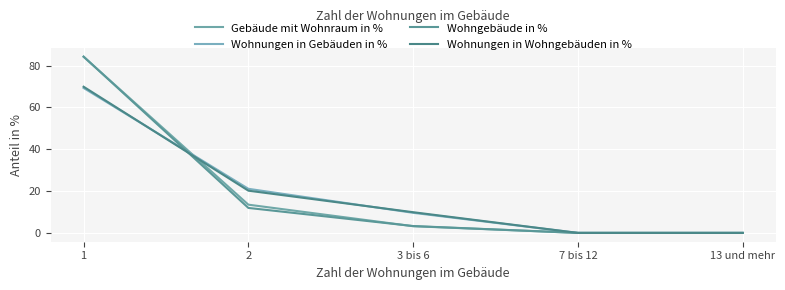

What is the sum of all Wohnungen in Wohngebäuden in % values?

100.0